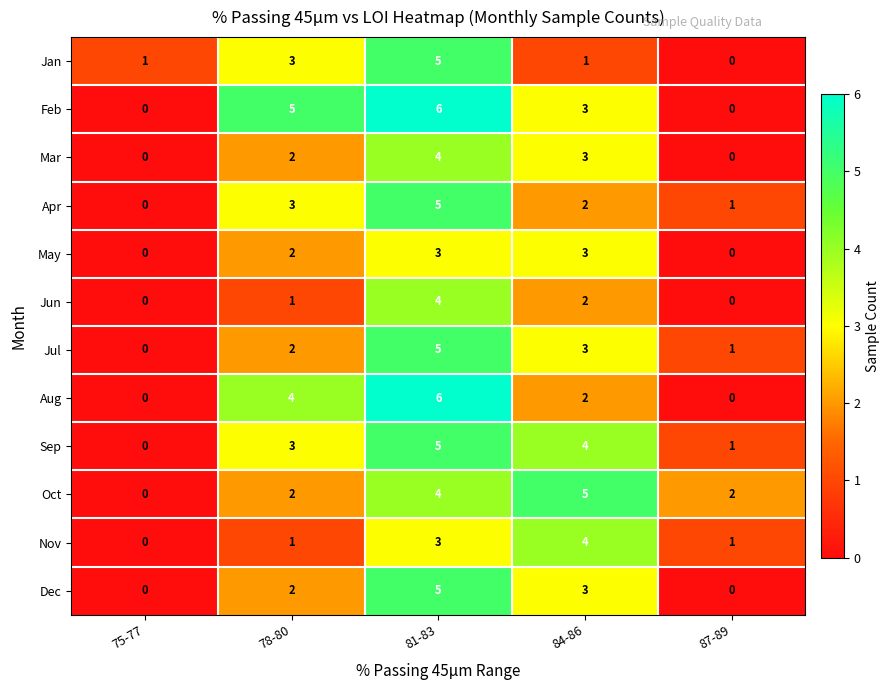

What is the total value across all series at 87-89?

6